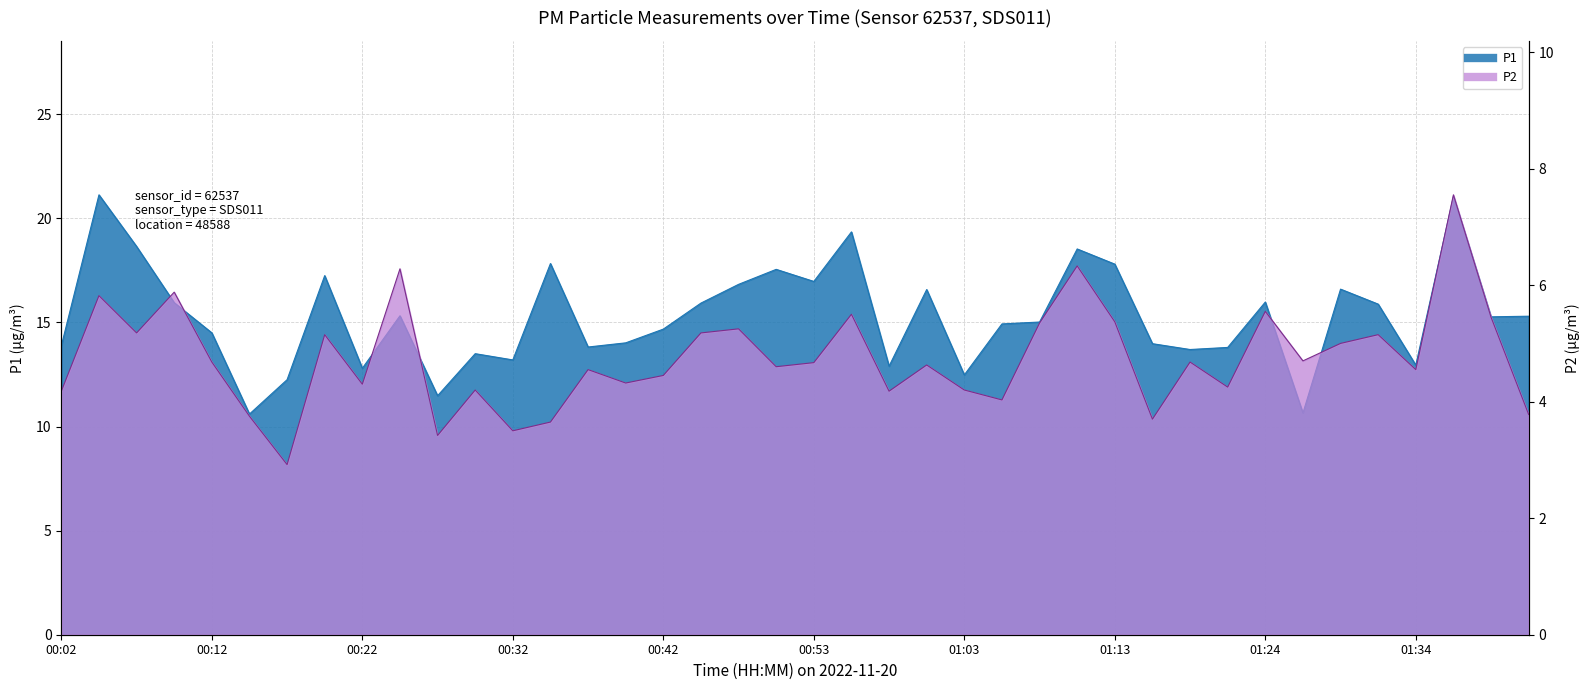

List the series in order of their overall mean, lowest first.

P2, P1